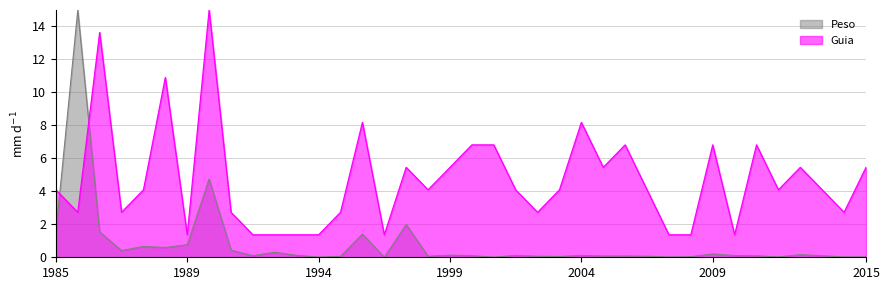

Does the chart have visible grid lines?

Yes